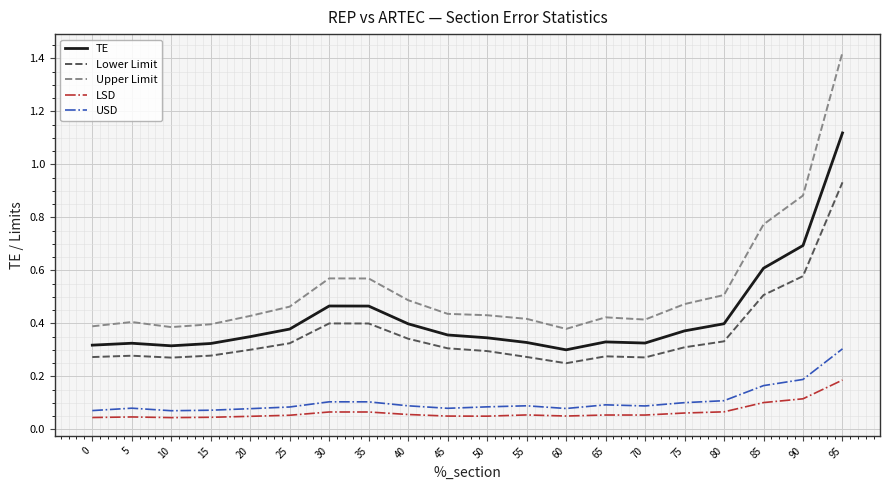

Which series has the largest range (max minus min)?

Upper Limit